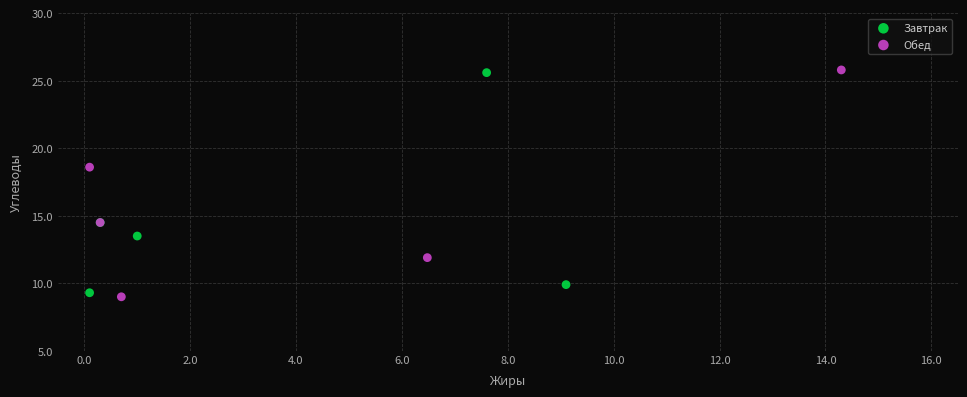

Which series reaches the minimum Y coordinate?

Обед